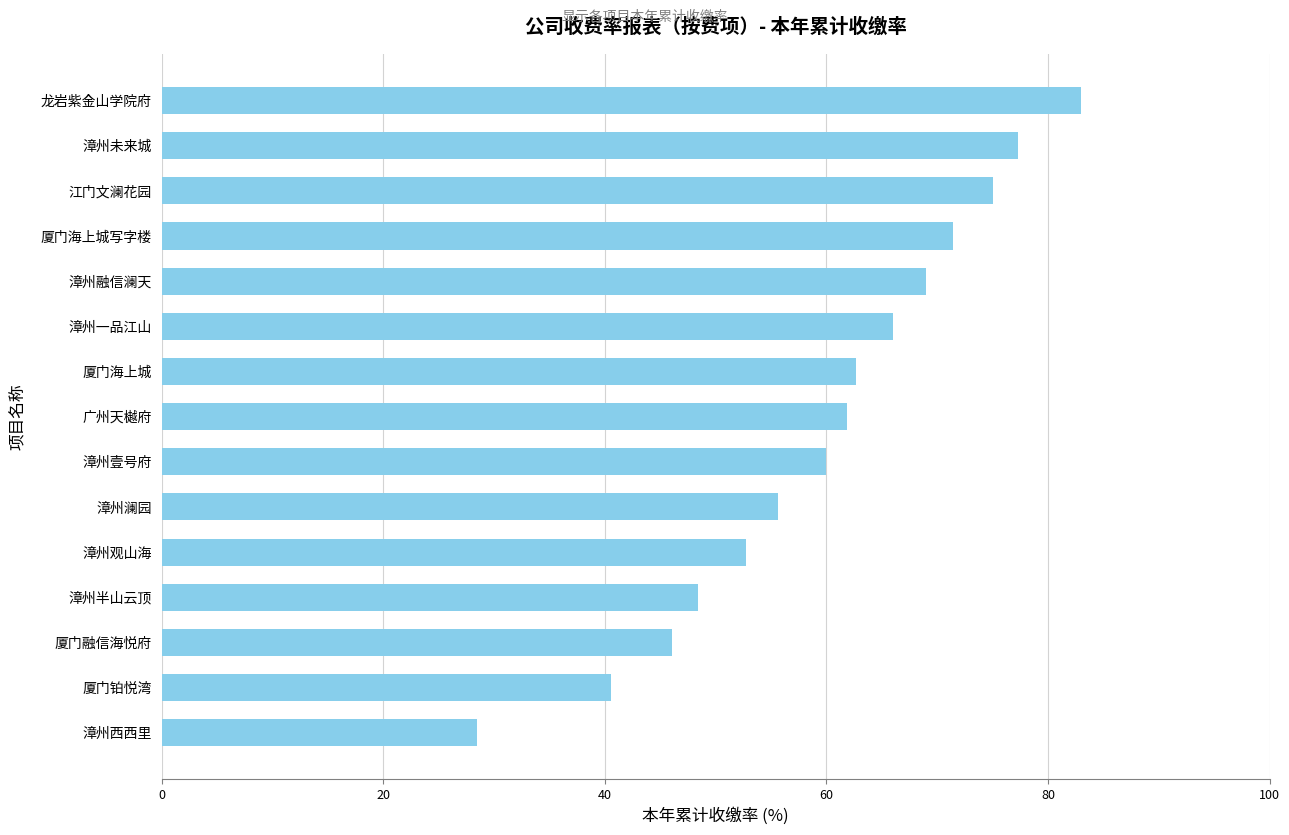

What is the change in value from 漳州西西里 to 厦门海上城?

+34.2